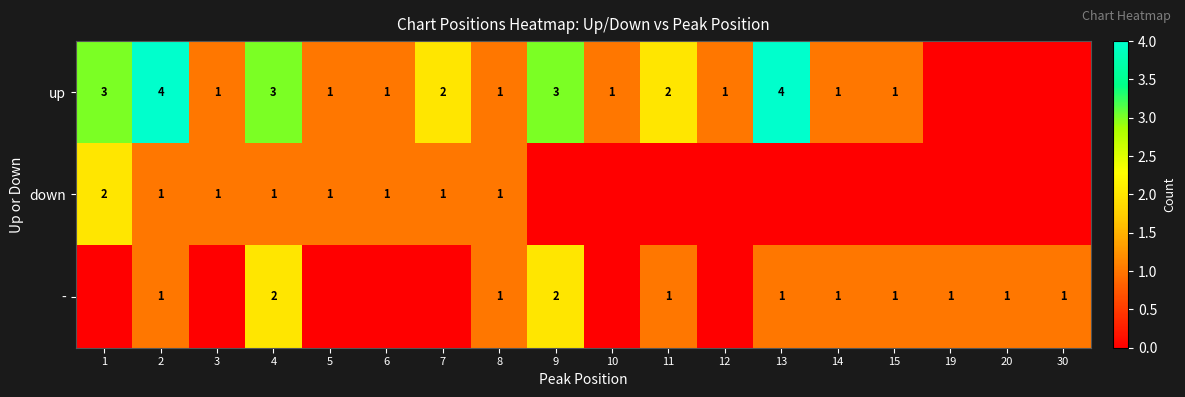

True or false: up has a value of 0 at 14.

False